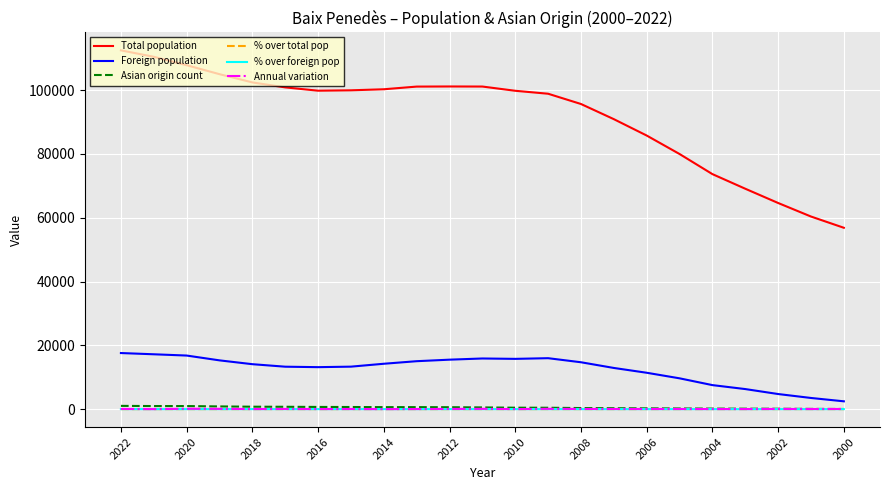

What is the greatest value displayed?

112460.0